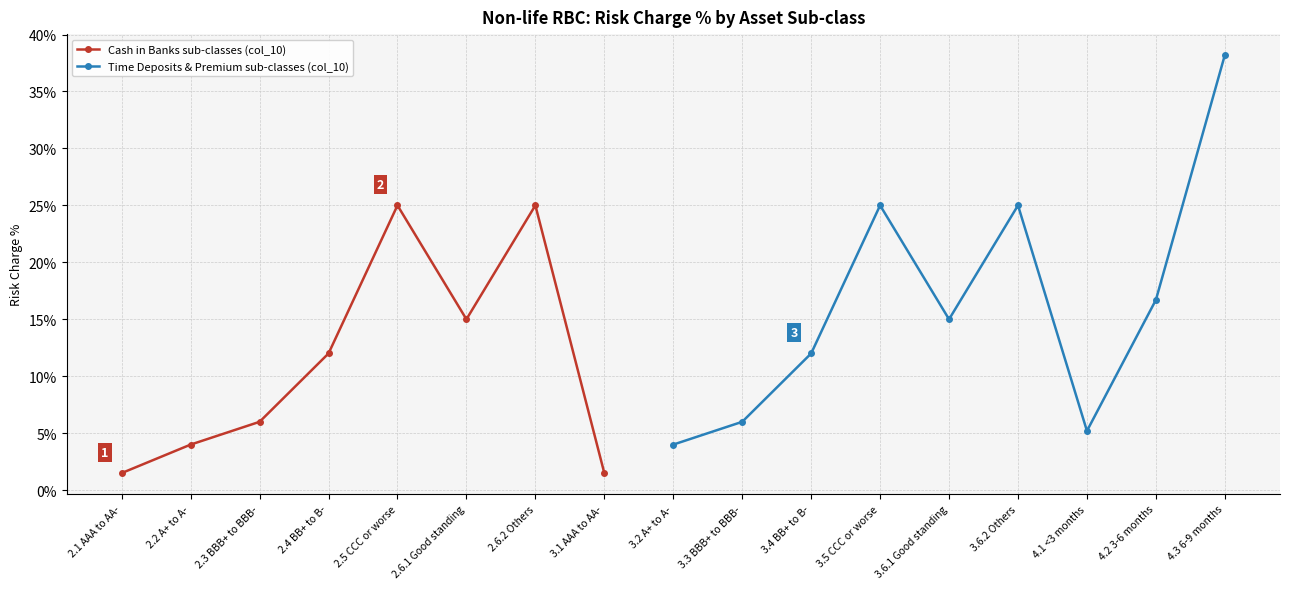

What is the sum of the values at 2.2 A+ to A- and 3.4 BB+ to B-?

0.2